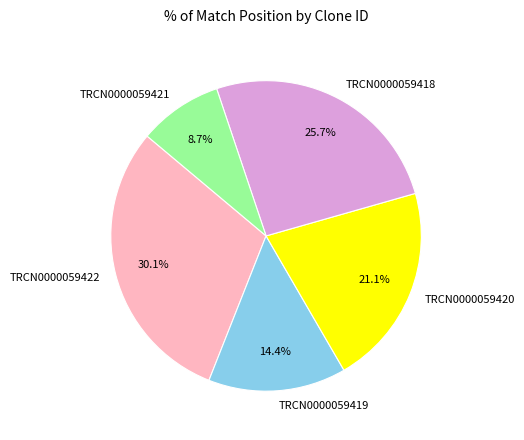

Is it true that TRCN0000059418 is 26% of the pie?

True